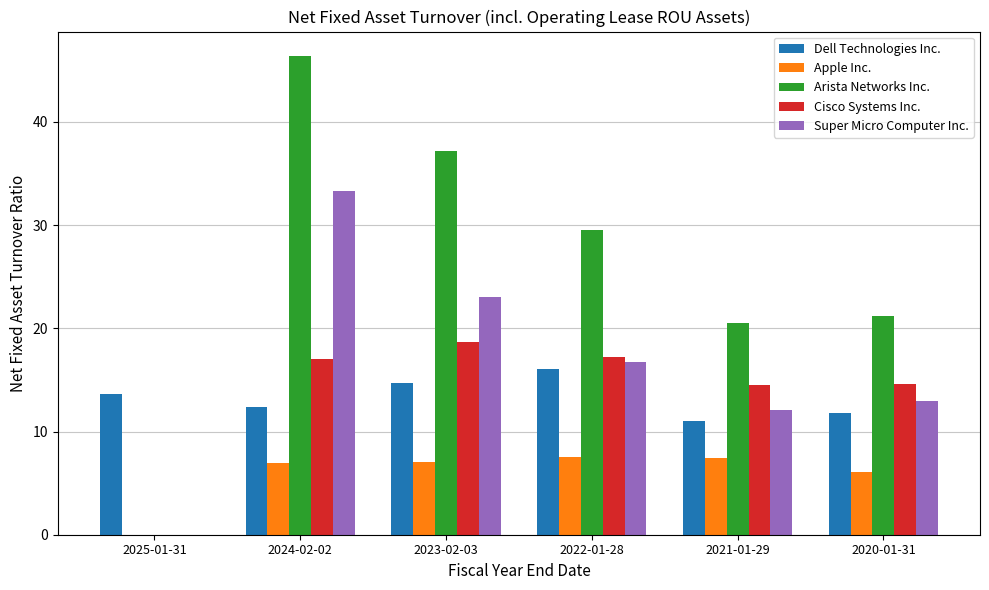

At which category is the sum across all series the highest?

2024-02-02